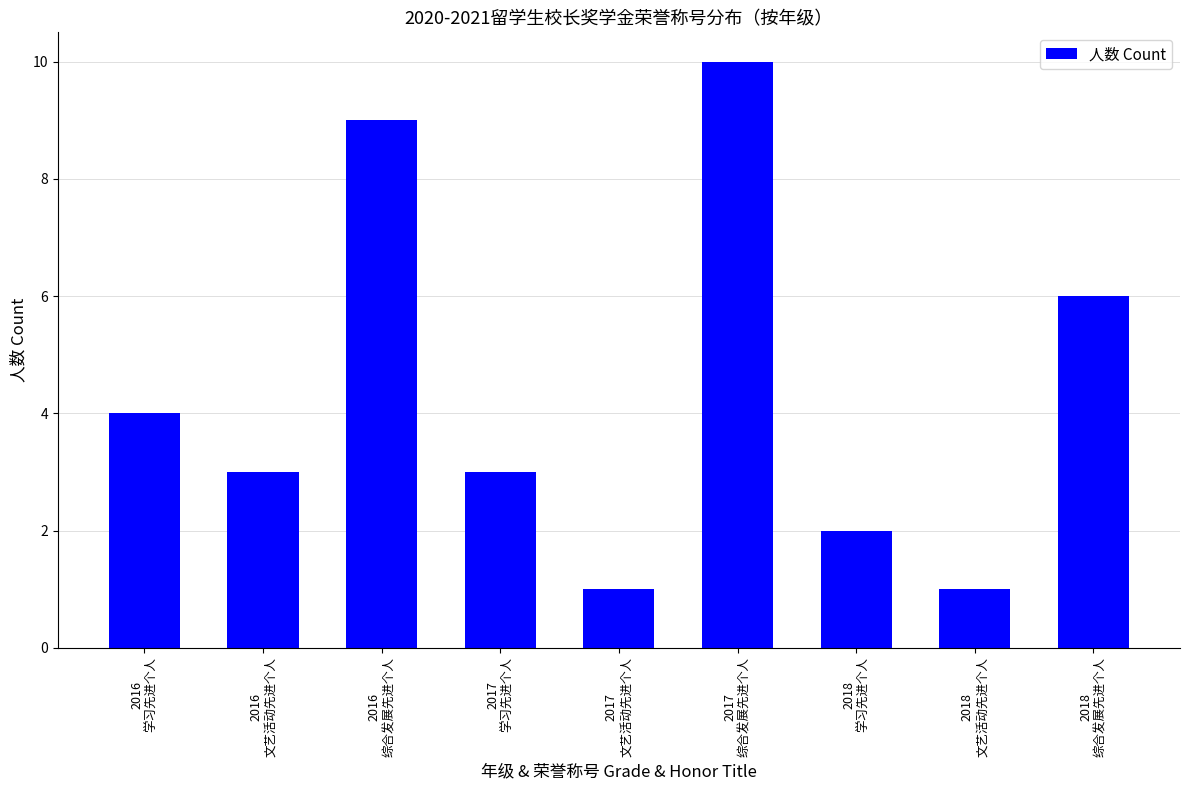

What is the label of the 7th bar from the right?

2016
综合发展先进个人